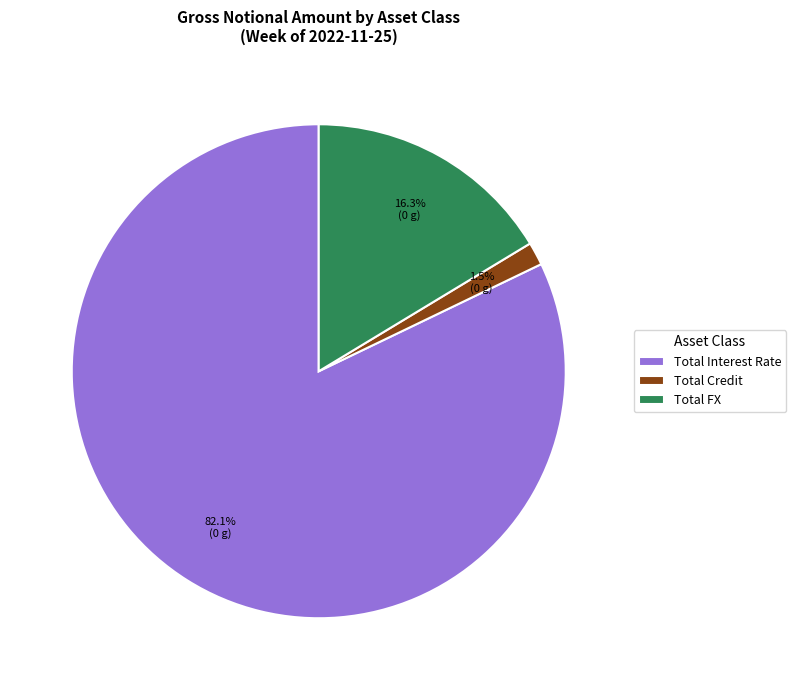

Which has a higher value, Total Interest Rate or Total Credit?

Total Interest Rate